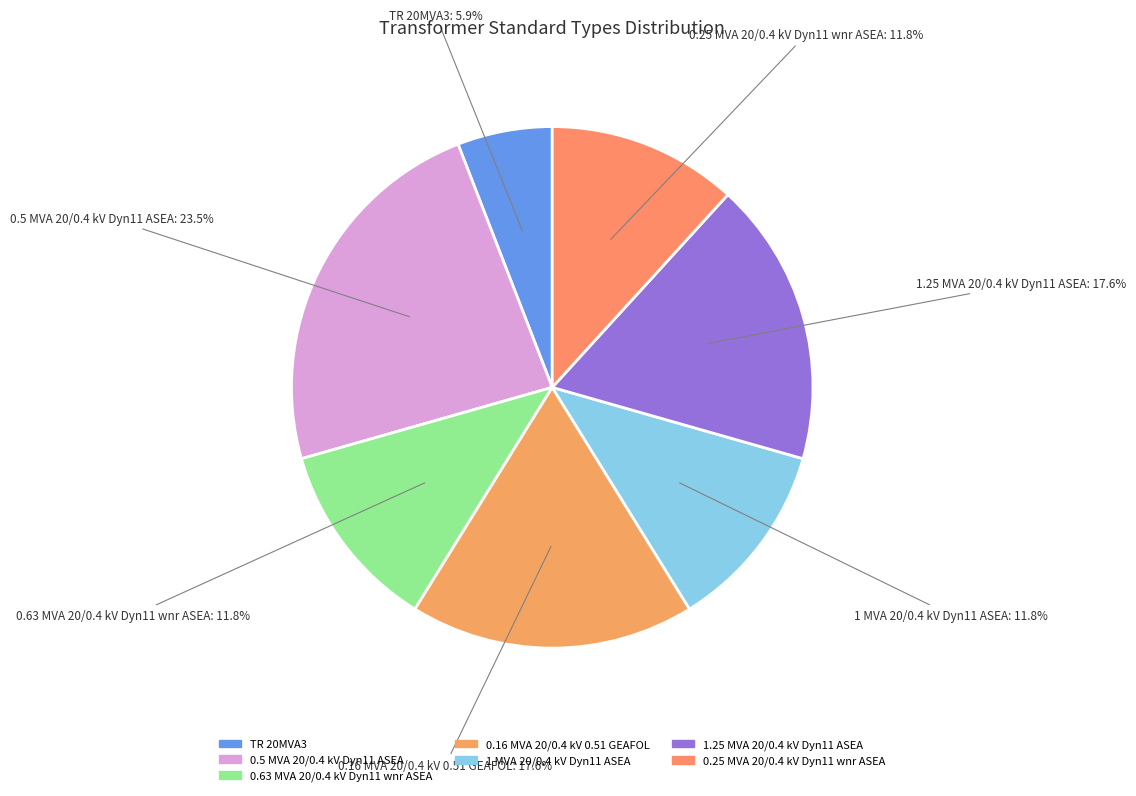

Does 0.25 MVA 20/0.4 kV Dyn11 wnr ASEA represent more than half of the total?

No